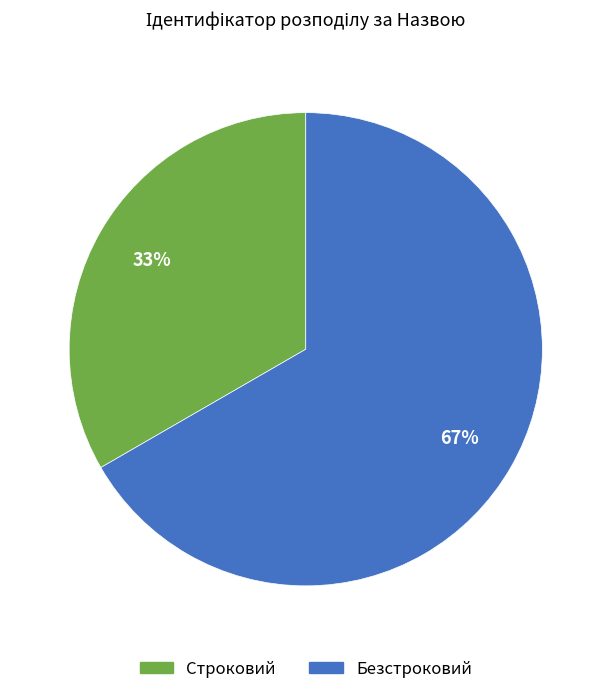

Rank the categories by value from lowest to highest.

Строковий, Безстроковий